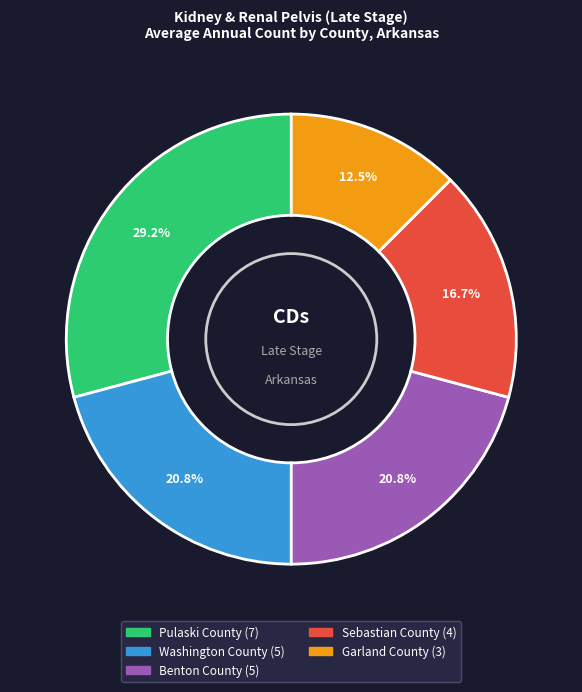

To the nearest percent, what percentage of the pie is Pulaski County?

29%